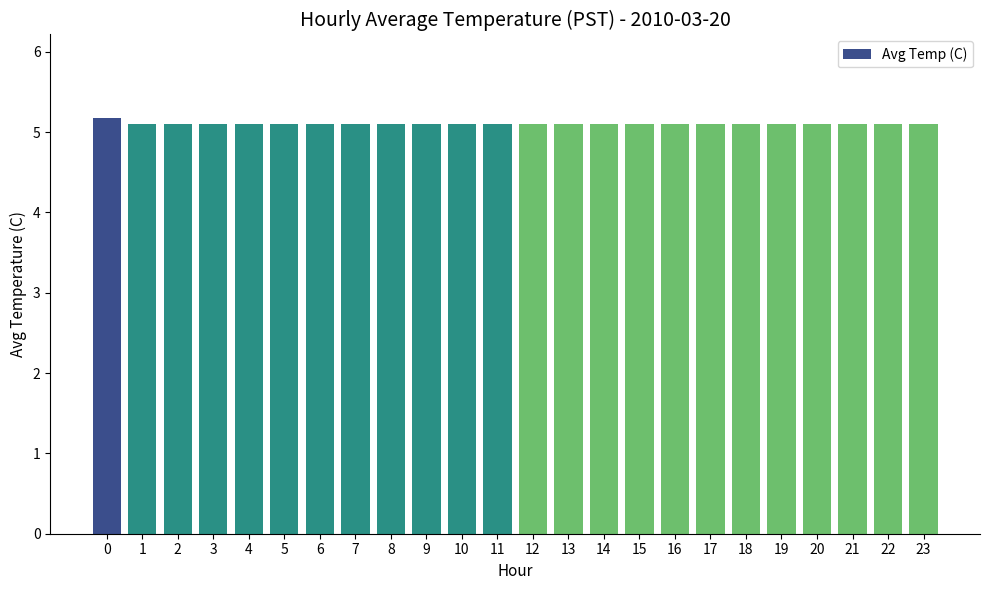

What is the value of the 14th bar from the left?

5.1